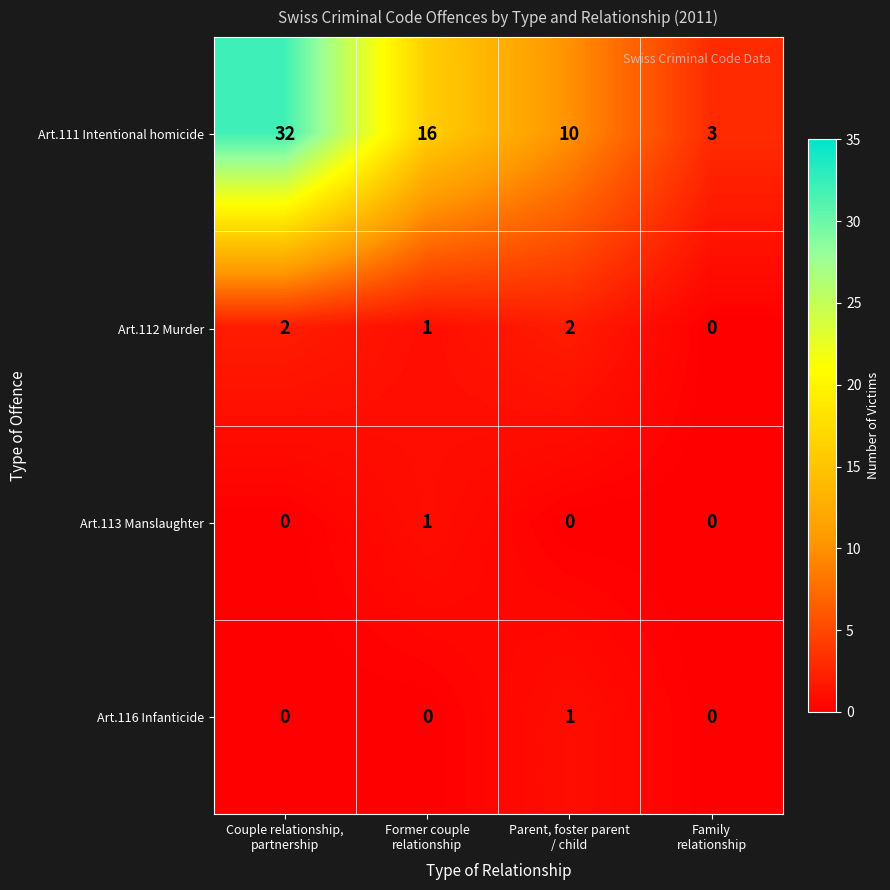

What is the difference between the highest and lowest values at Former couple
relationship?

16